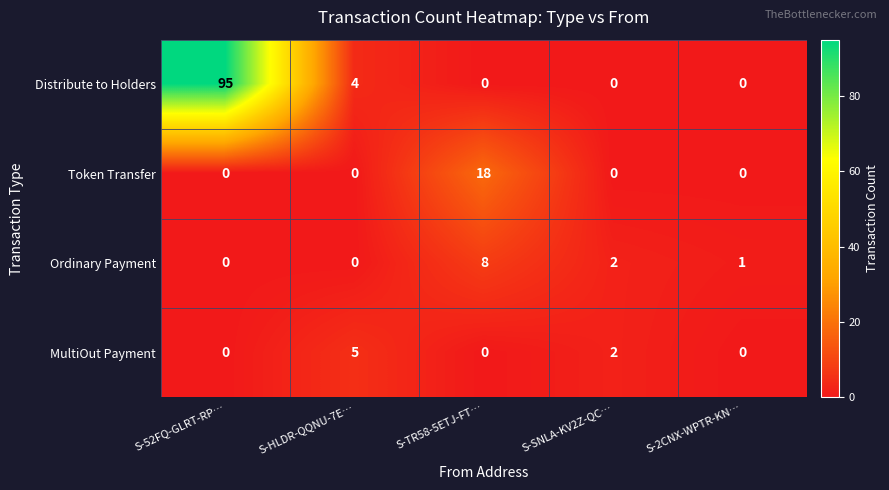

Reading right to left, extract all data points from this chart.

Distribute to Holders: 0	0	0	4	95
Token Transfer: 0	0	18	0	0
Ordinary Payment: 1	2	8	0	0
MultiOut Payment: 0	2	0	5	0